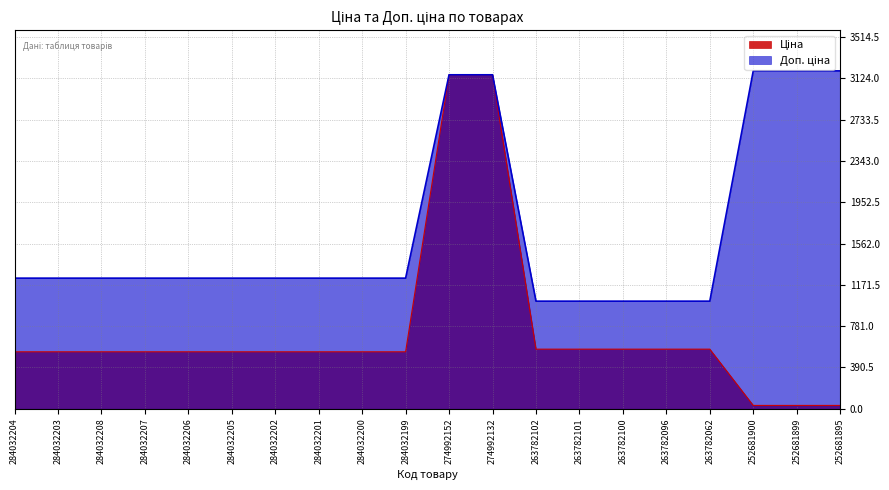

At how many categories does at least one series exceed 795?

20